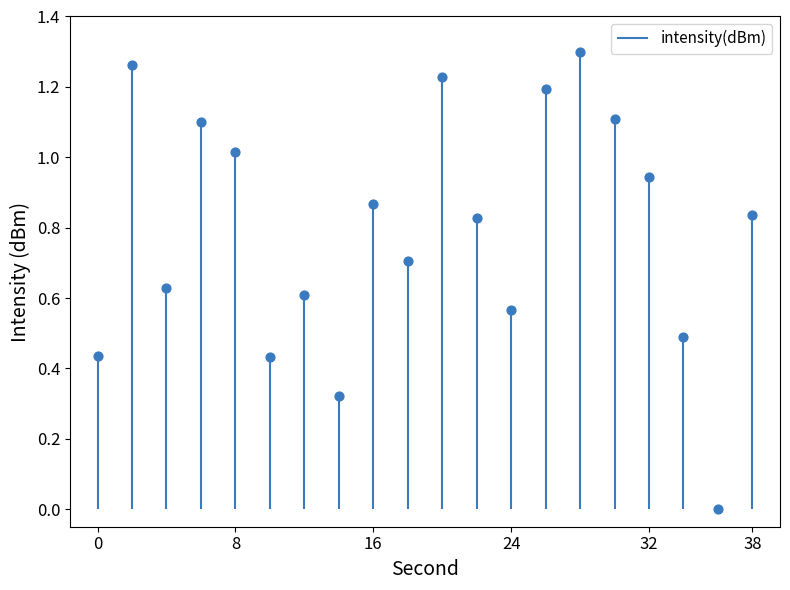

Between 20 and 30, which is larger?

20